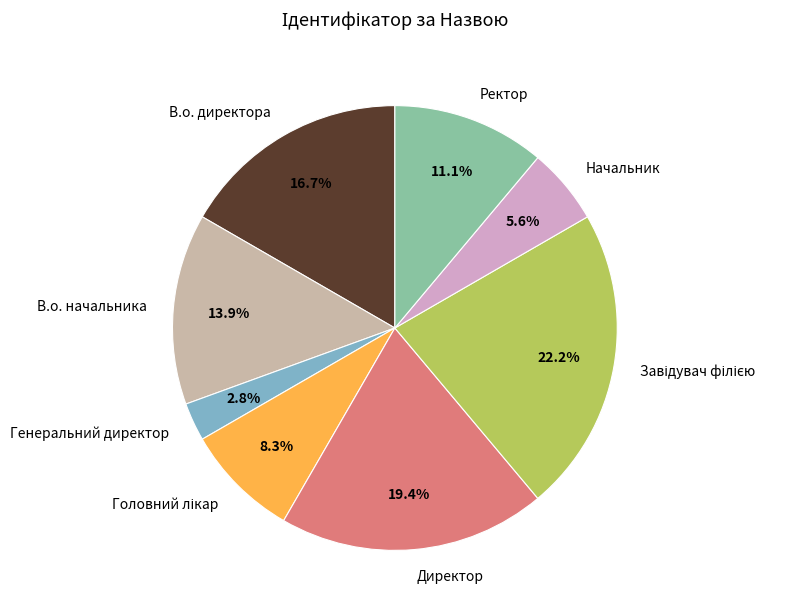

What is the ratio of the value at В.о. директора to the value at Директор?

0.9